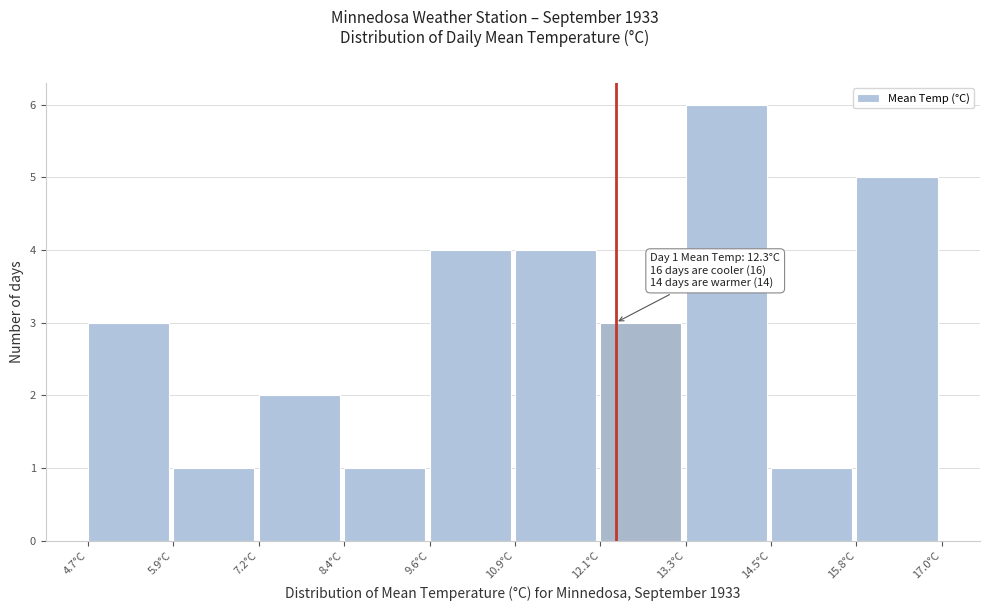

Over which range of the x-axis is the bar tallest?

13.4 to 14.6